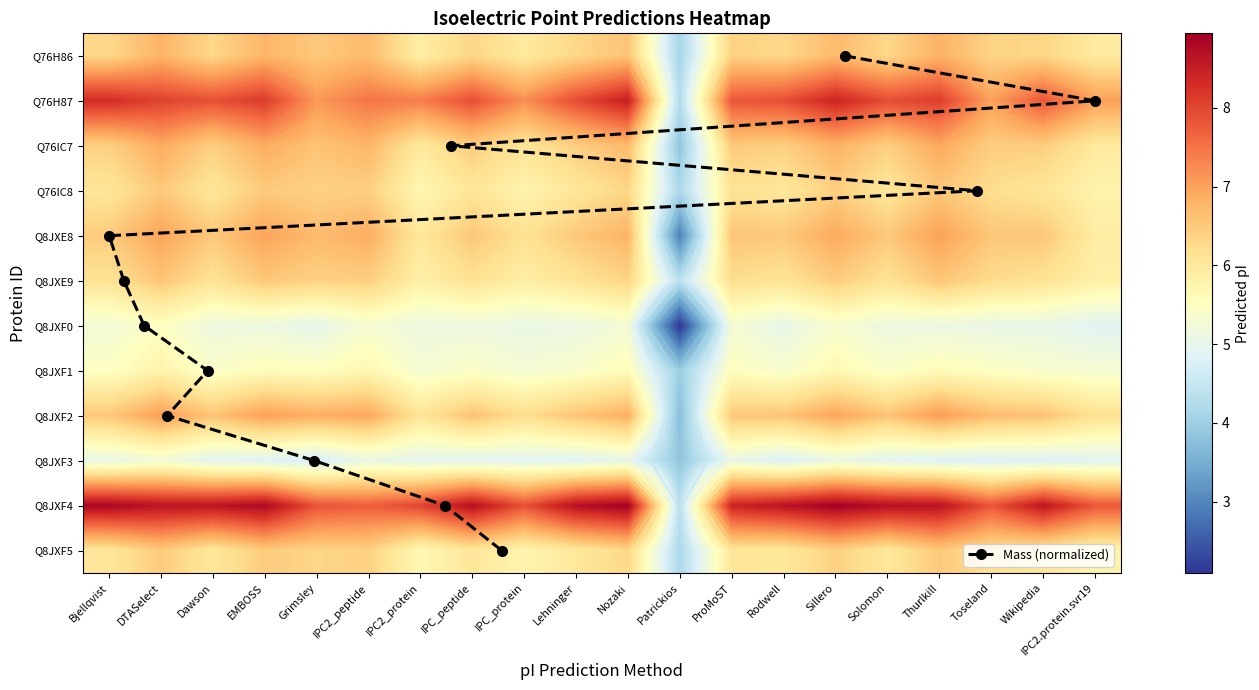

Rank the categories by Q8JXF5 value from lowest to highest.

Patrickios, IPC2_protein, IPC_protein, IPC2.protein.svr19, Rodwell, Dawson, Lehninger, Solomon, Bjellqvist, IPC_peptide, ProMoST, Wikipedia, Toseland, Nozaki, Grimsley, IPC2_peptide, Sillero, EMBOSS, DTASelect, Thurlkill